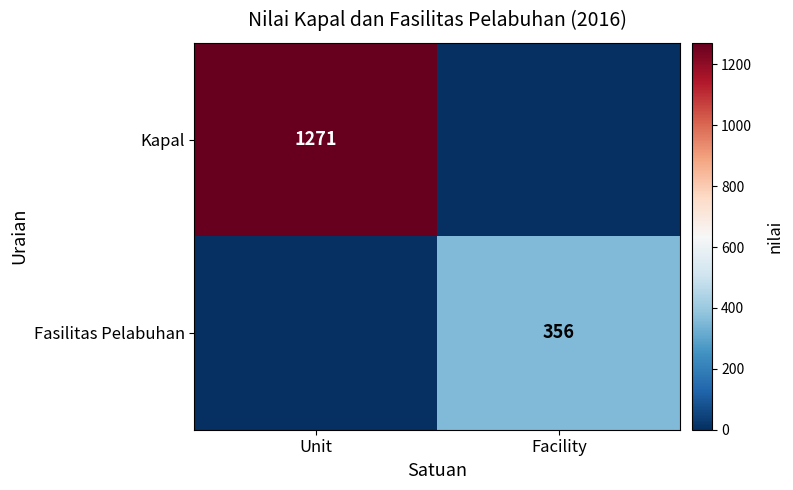

Rank the categories by Fasilitas Pelabuhan value from highest to lowest.

Facility, Unit